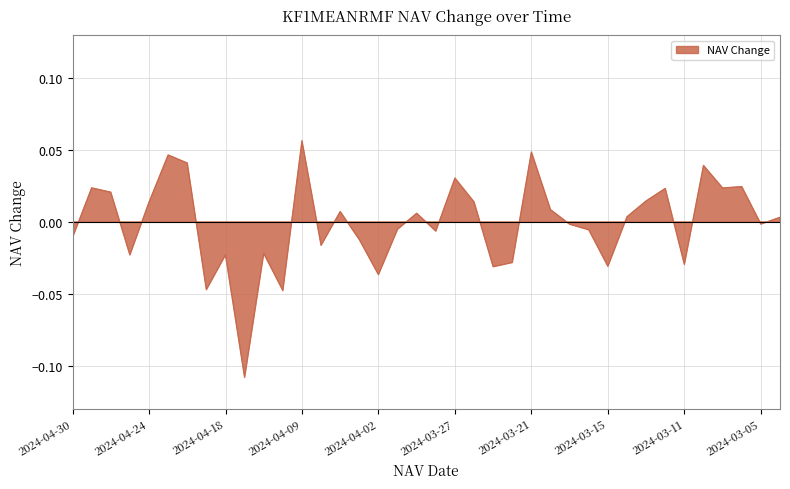

List the labels in order of value, largest first.

2024-04-09, 2024-03-21, 2024-04-23, 2024-04-22, 2024-03-08, 2024-03-27, 2024-03-06, 2024-04-29, 2024-03-07, 2024-03-12, 2024-04-26, 2024-03-13, 2024-03-26, 2024-04-24, 2024-03-20, 2024-04-04, 2024-03-29, 2024-03-14, 2024-03-04, 2024-03-05, 2024-03-19, 2024-04-01, 2024-03-18, 2024-03-28, 2024-04-30, 2024-04-03, 2024-04-05, 2024-04-11, 2024-04-25, 2024-04-18, 2024-03-22, 2024-03-11, 2024-03-15, 2024-03-25, 2024-04-02, 2024-04-19, 2024-04-10, 2024-04-17